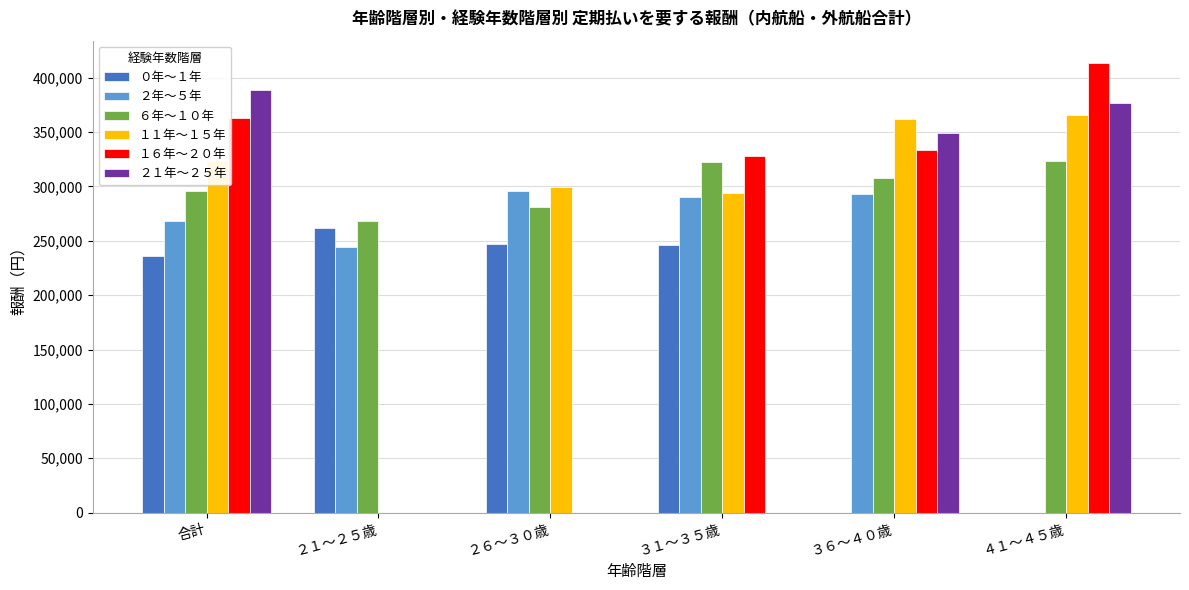

What is the total value across all series at ３６～４０歳?

1645038.3